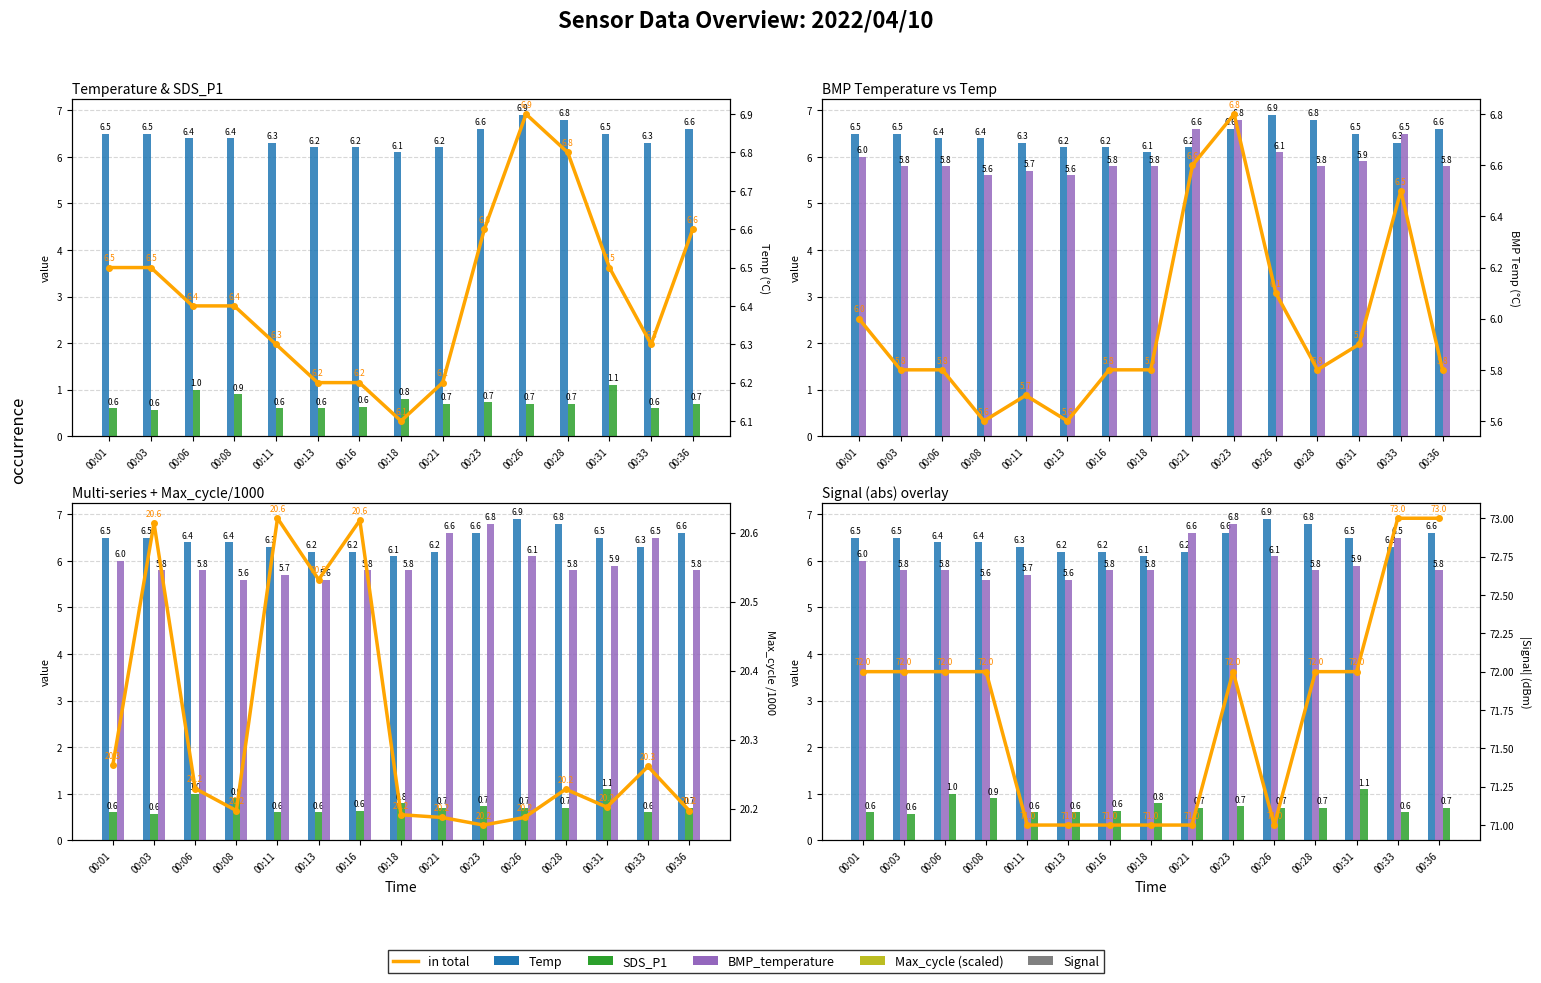

What is the smallest value displayed?

0.6